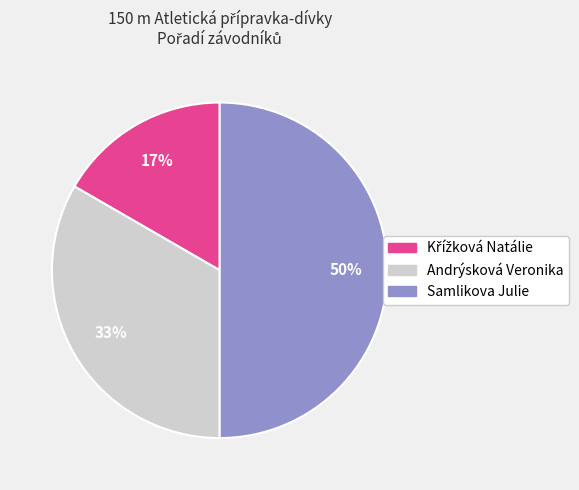

What percentage is the Samlikova Julie slice, to the nearest percent?

50%